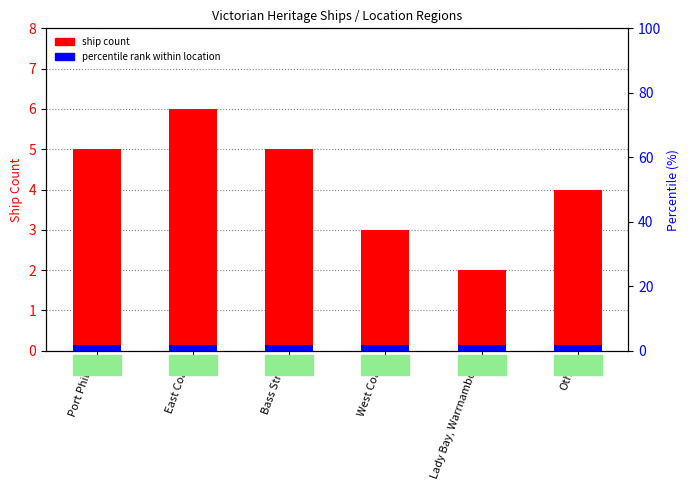

Which series has the largest total across all categories?

percentile rank within location